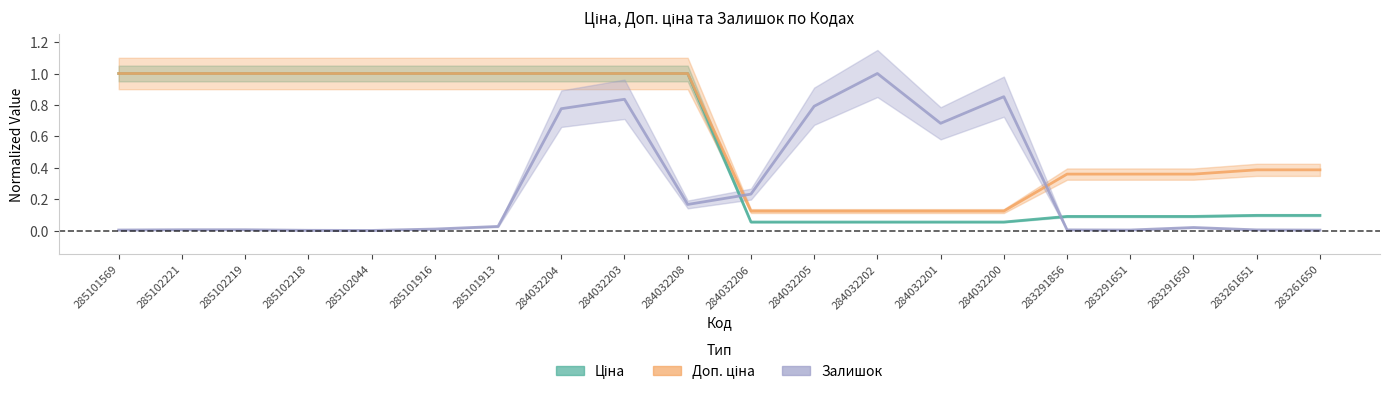

What is the spread (max minus min) of values at 285102218?

1.0